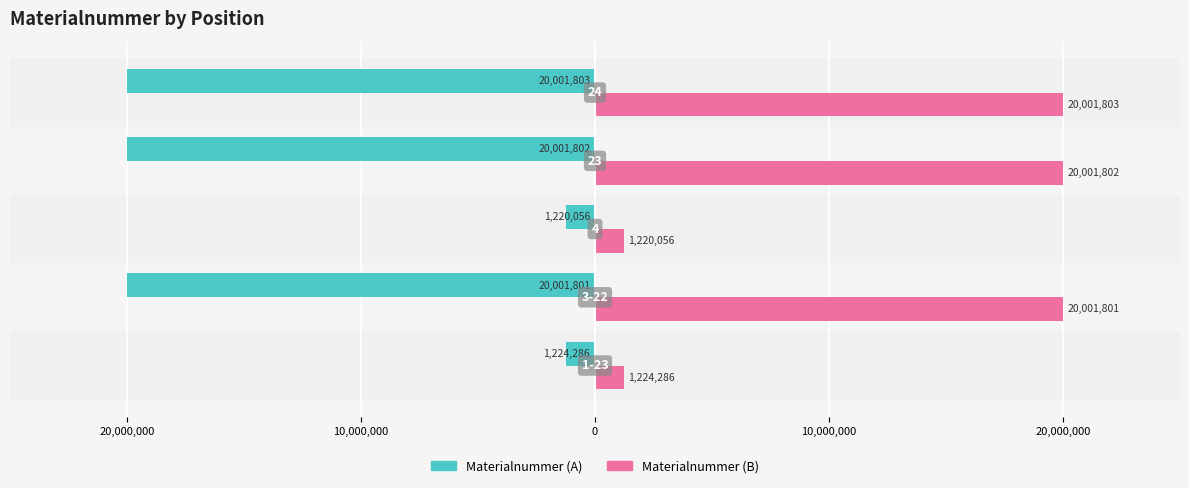

What are all the series names shown in the legend?

Materialnummer (A), Materialnummer (B)